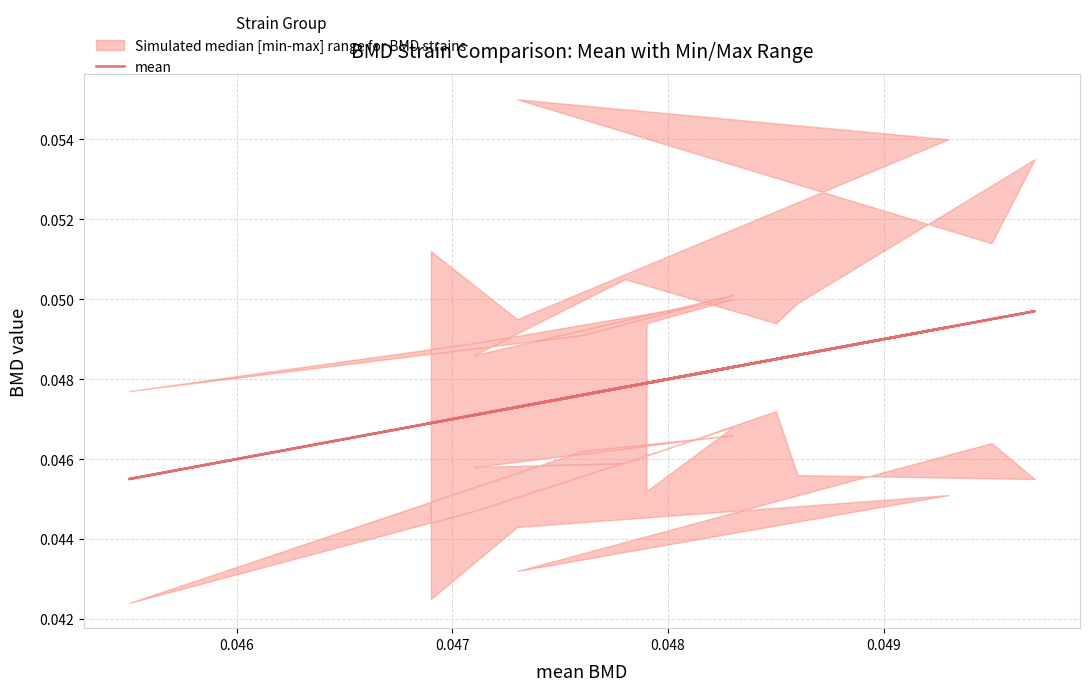

How many lines are shown in the chart?

1